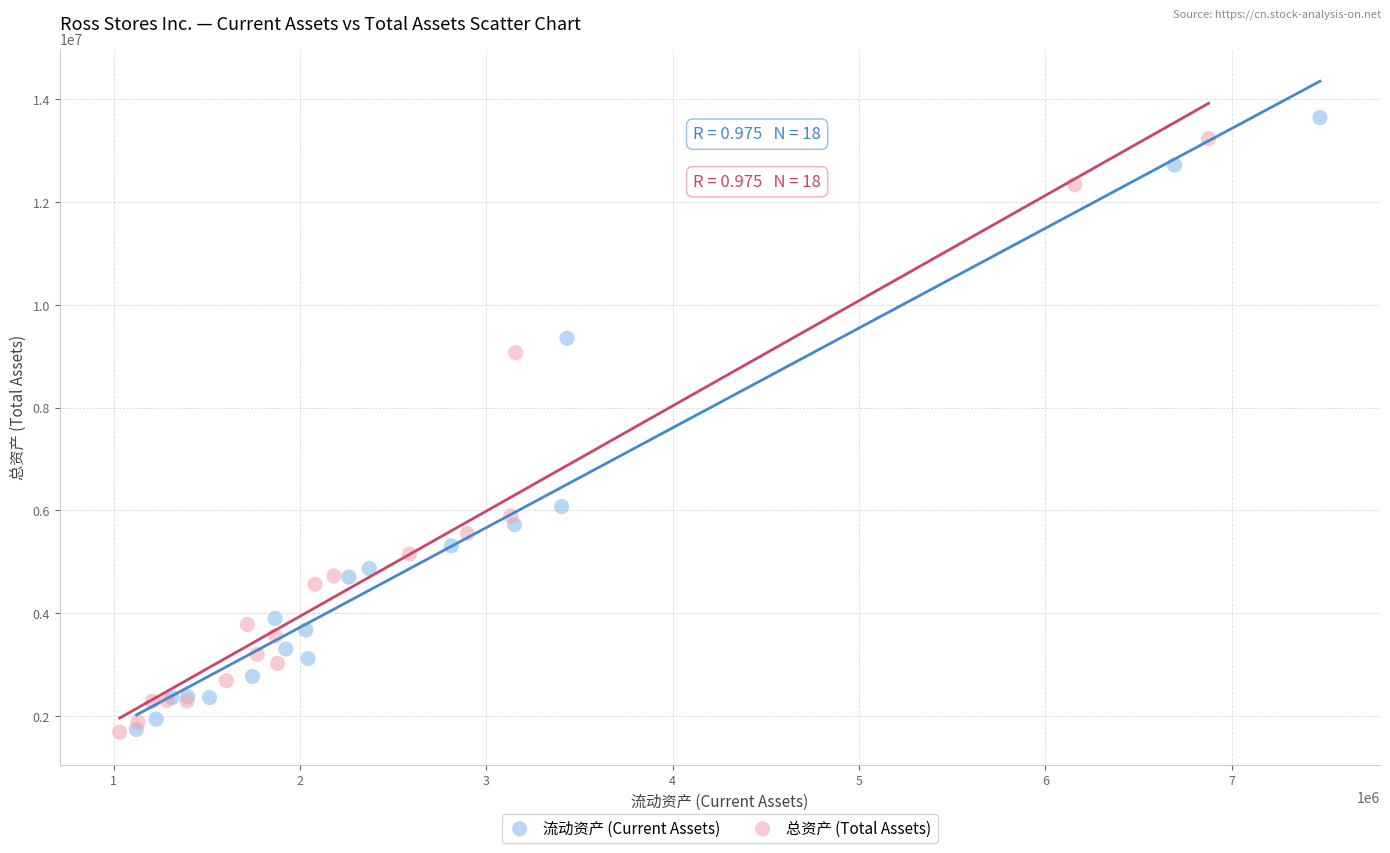

Which series has the widest spread of Y values?

流动资产 (Current Assets)